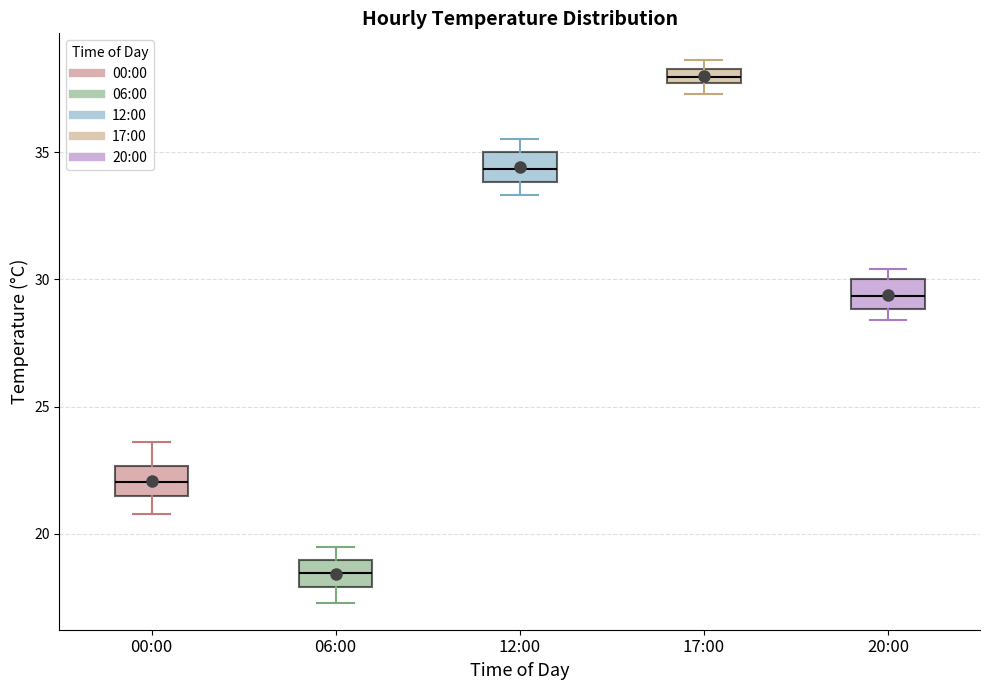

Which box's median line is the lowest?

06:00